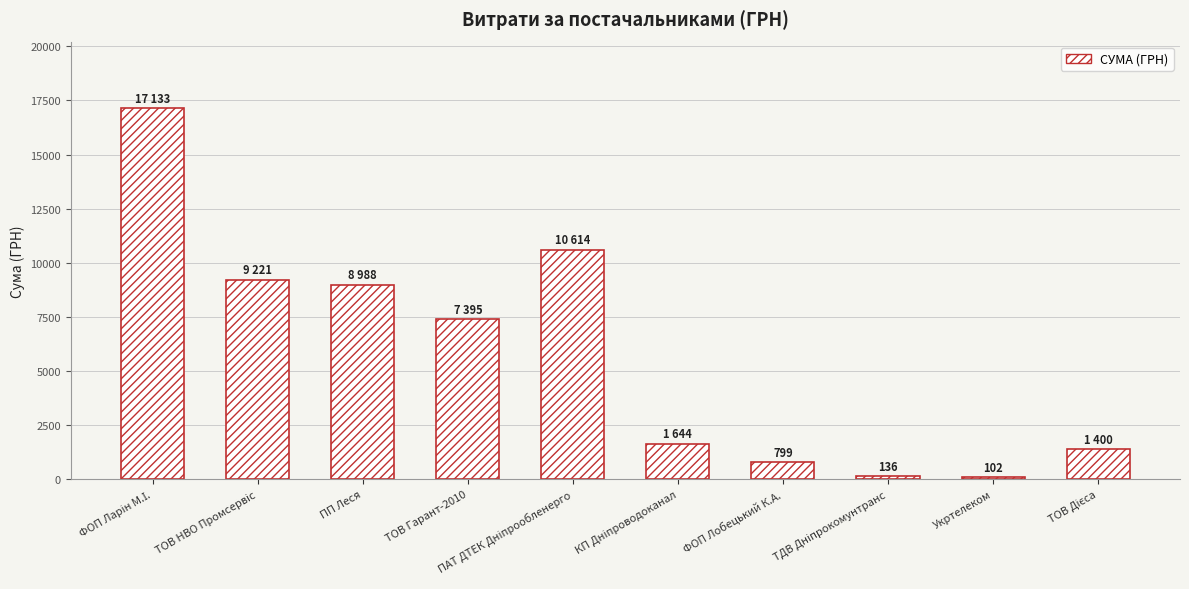

What is the sum of all values?

57431.9